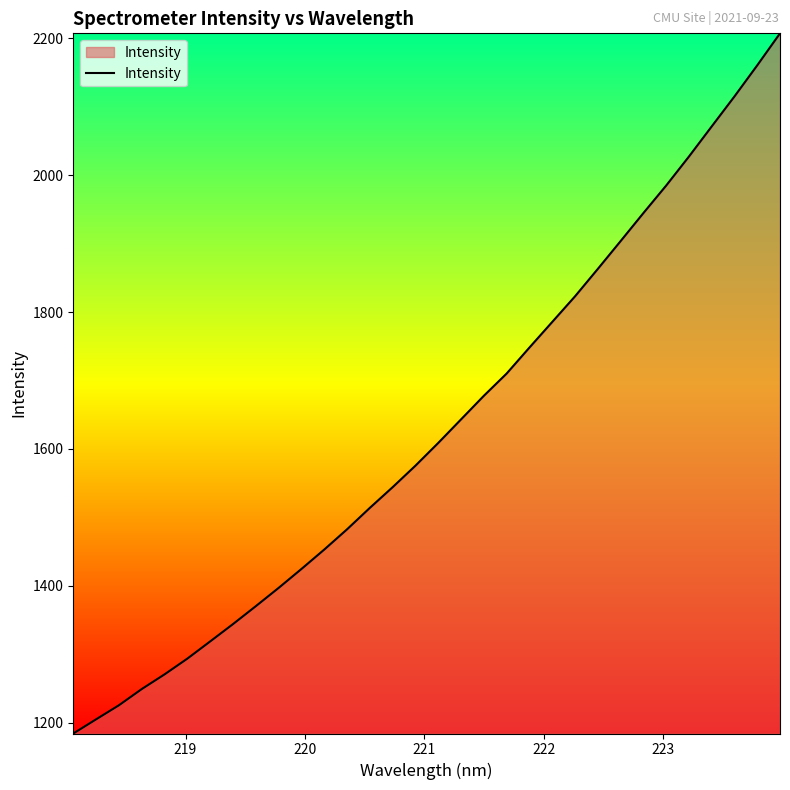

What is the smallest value displayed?

1184.5